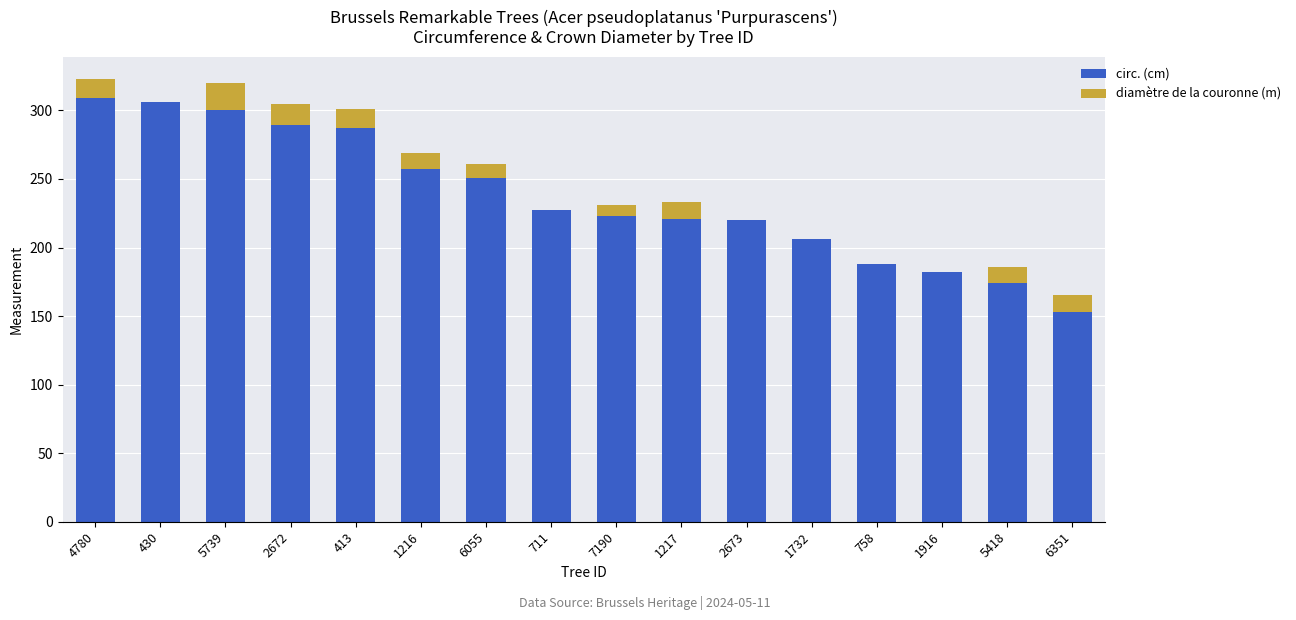

At which label does circ. (cm) first exceed 227?

4780